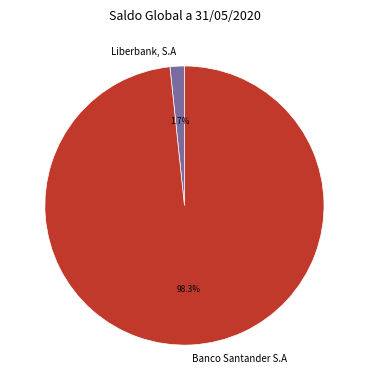

What portion of the pie excludes Banco Santander S.A?

1.7%